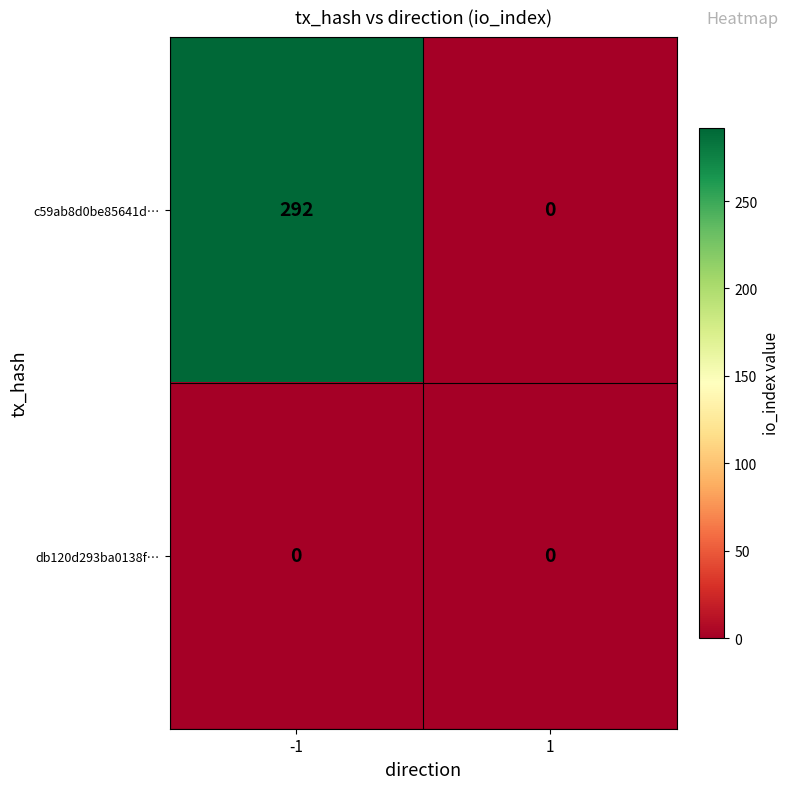

What is the sum of all c59ab8d0be85641d… values?

292